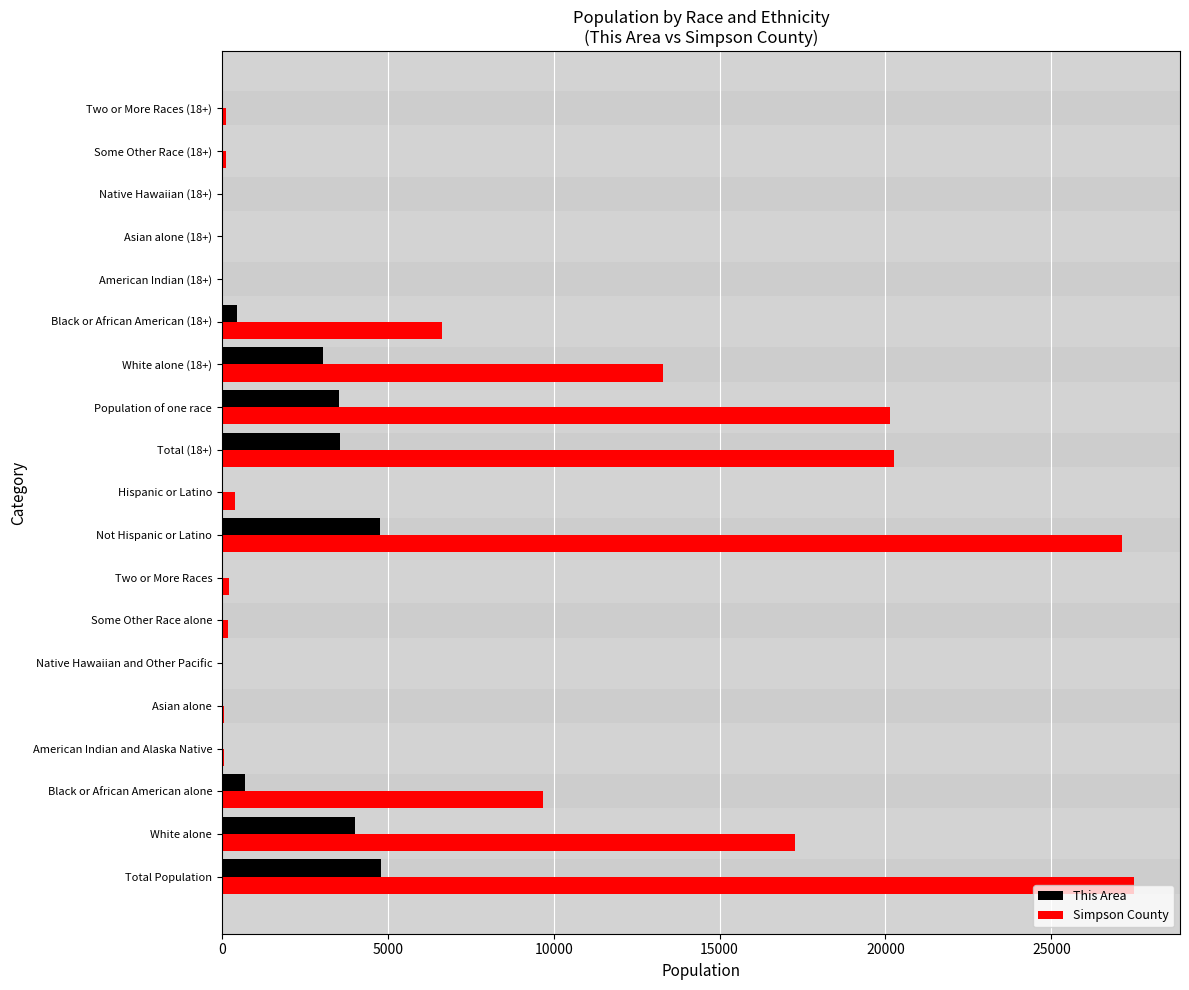

At which label is This Area closest to 2393?

White alone (18+)